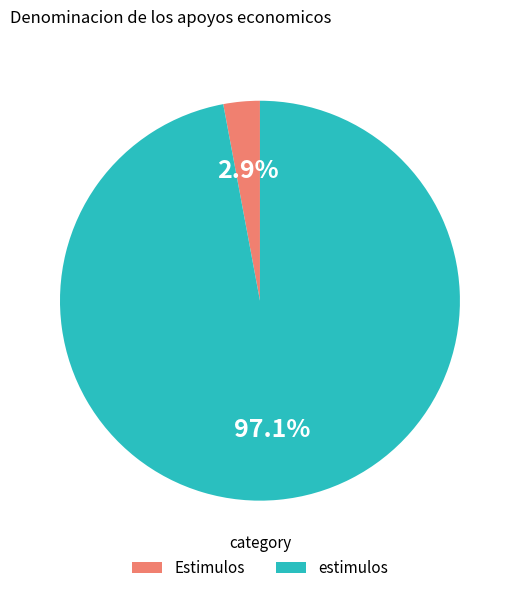

Between estimulos and Estimulos, which is larger?

estimulos